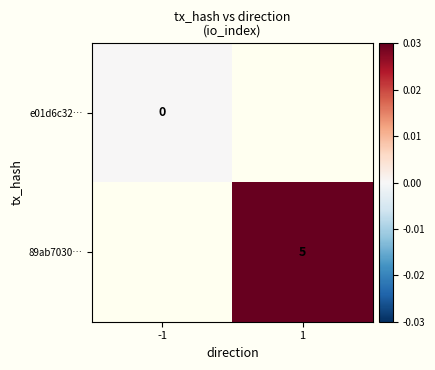

Is the value of e01d6c32… at -1 greater than the value of 89ab7030… at 1?

No